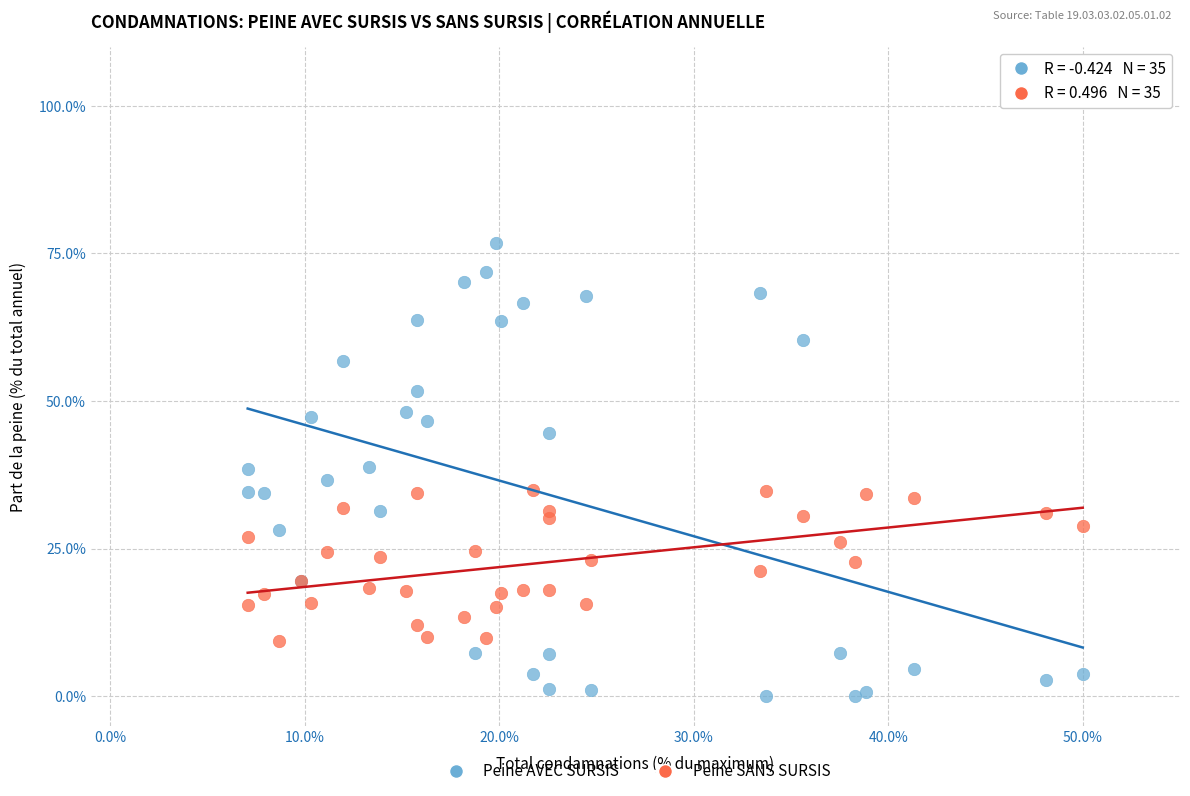

What is the X range (max minus min) for the scatter plot?

42.9